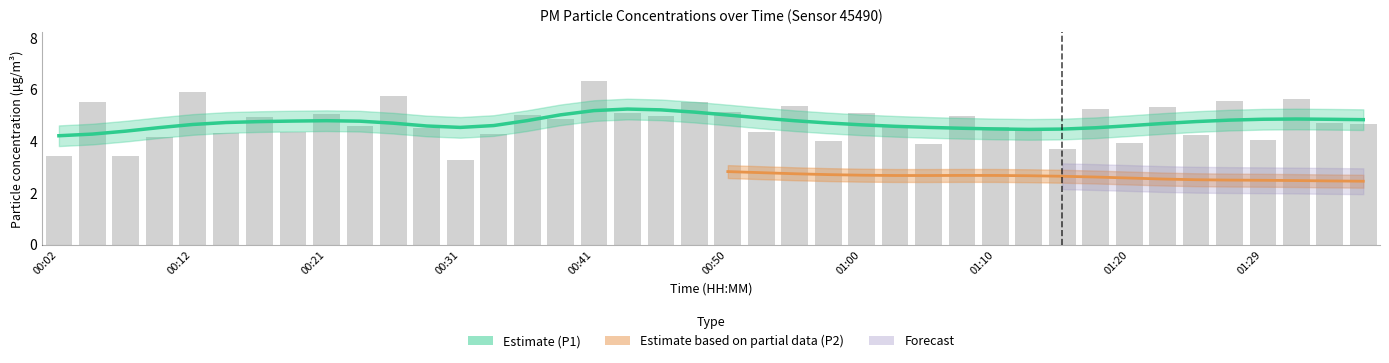

What is the value of the 1st bar from the left?

3.4